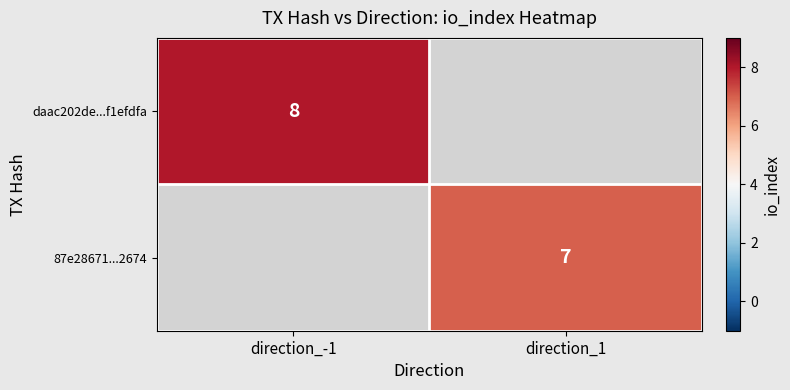

At how many categories does at least one series exceed 7?

1